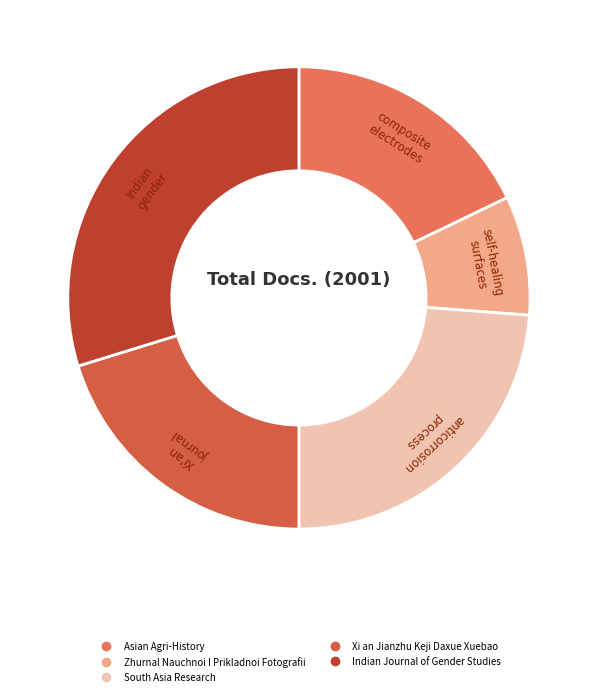

Is it true that South Asia Research is 12% of the pie?

False